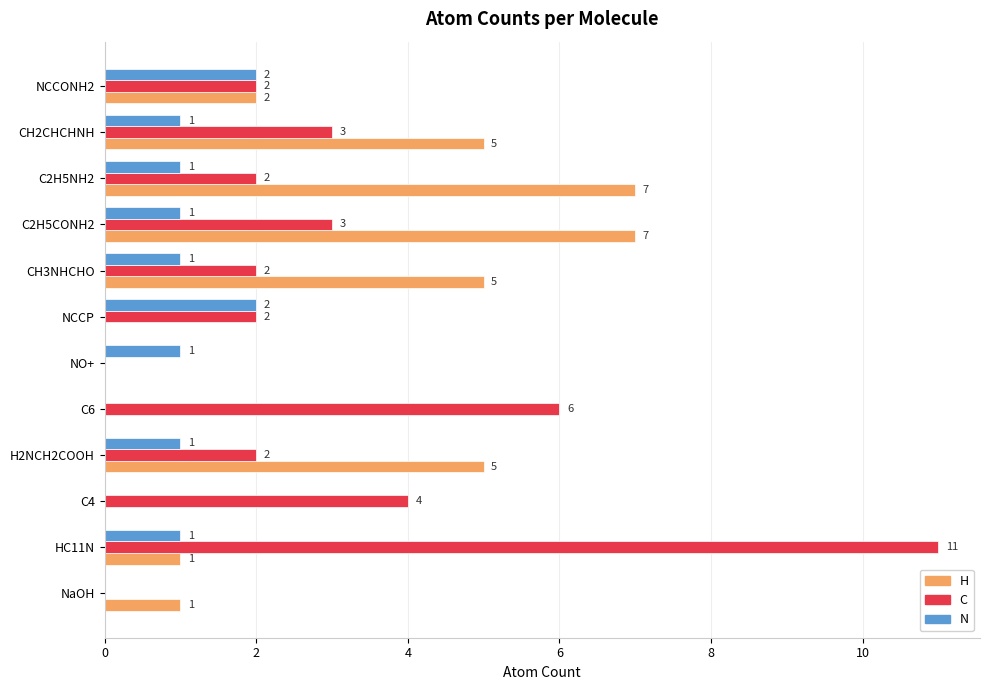

At which label is H closest to 3?

NCCONH2